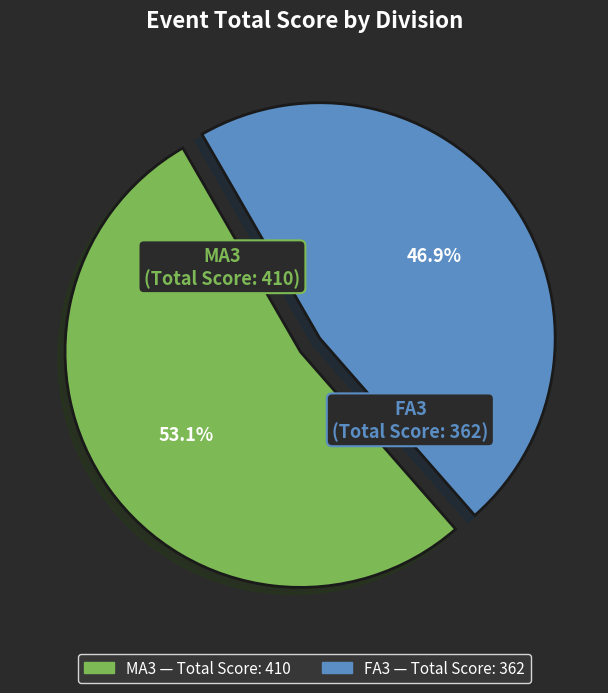

Is there a majority slice in this chart?

Yes